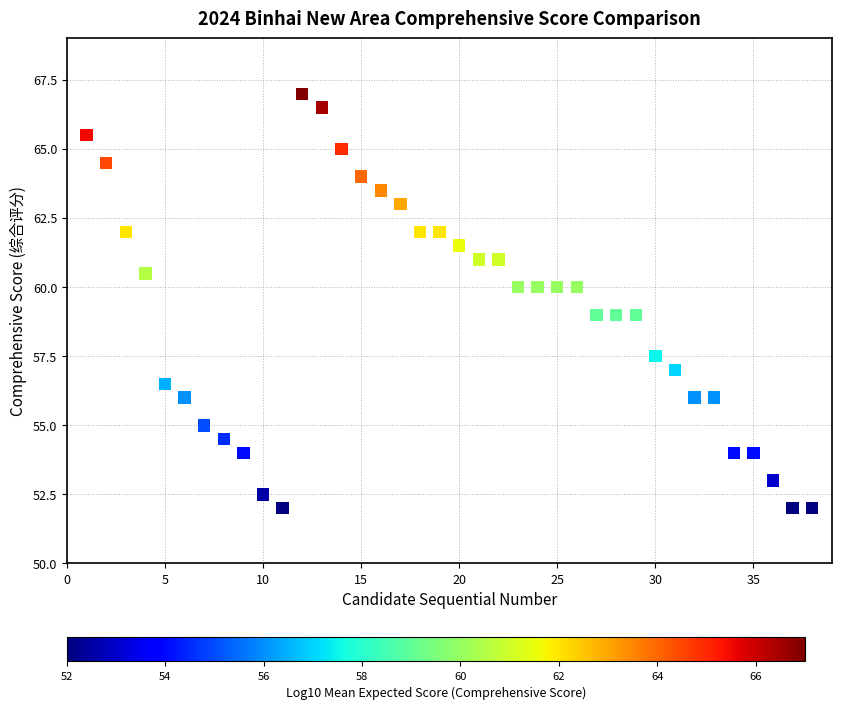

What is the range of X values (max minus min)?

37.0